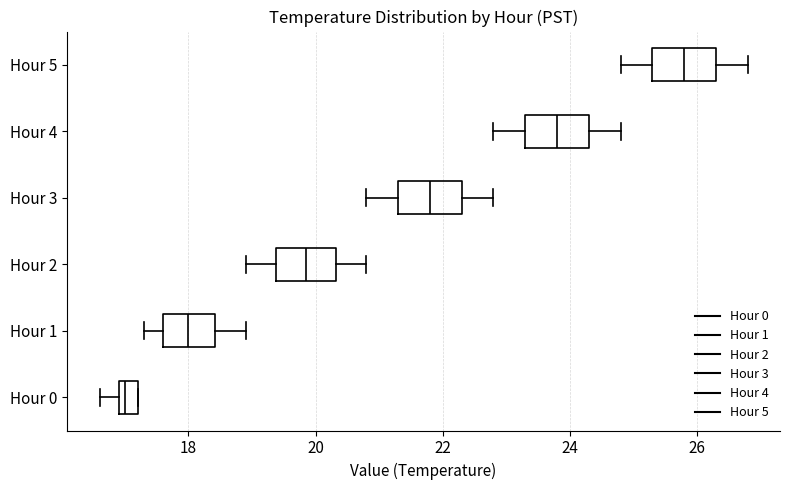

Which box's median line is the furthest to the left?

Hour 0